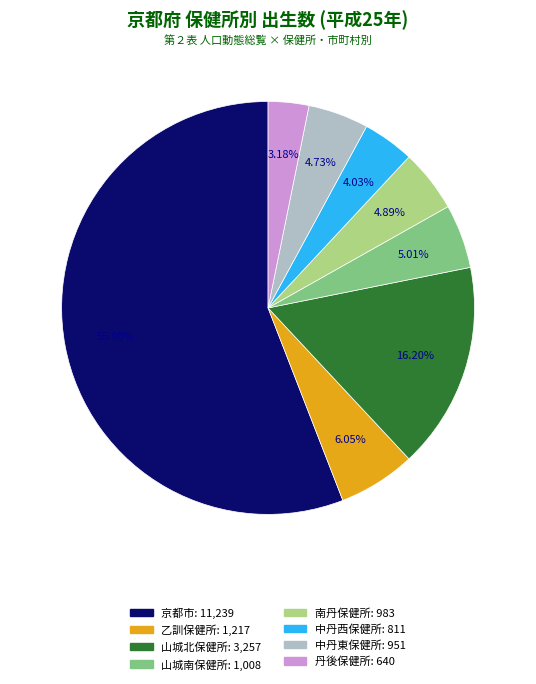

The 中丹西保健所 slice represents 9% of the pie. True or false?

False